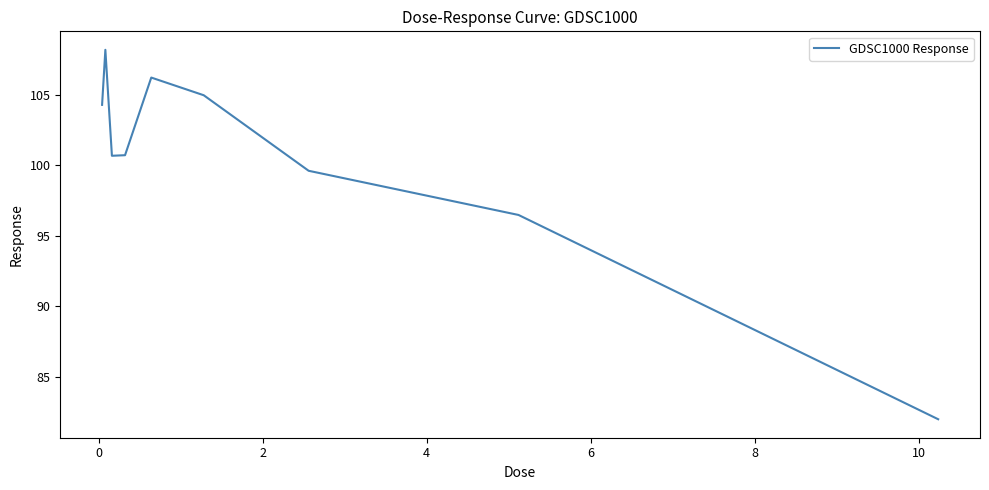

What is the sum of all values?

903.1